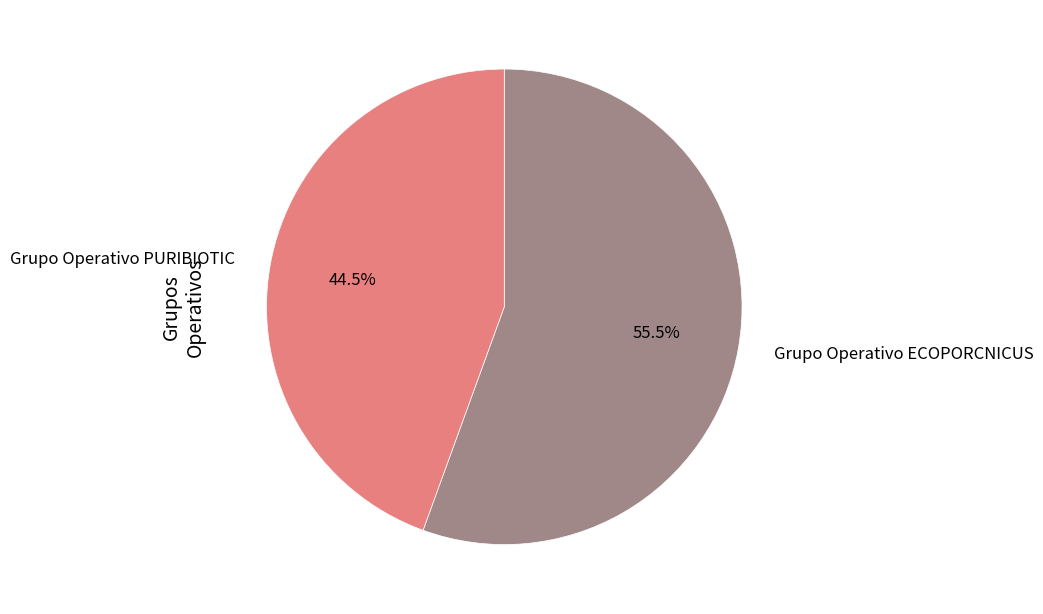

Does any single category account for the majority?

Yes